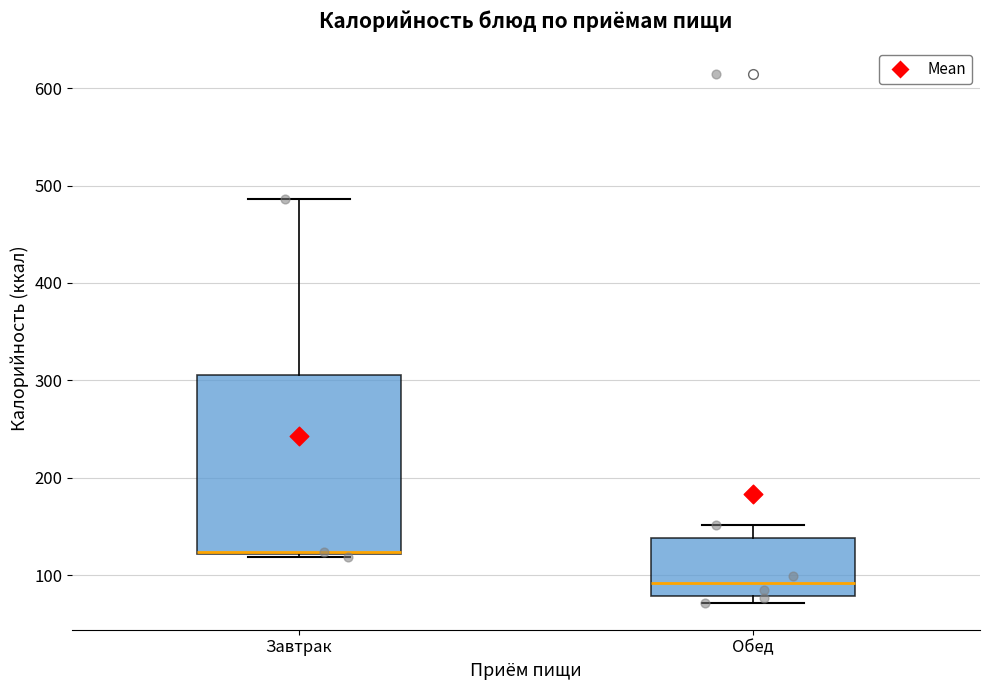

Where is the lower edge of the box for Завтрак on the y-axis? The values are not printed on the chart, so give them approximately, as read against the axis.

120